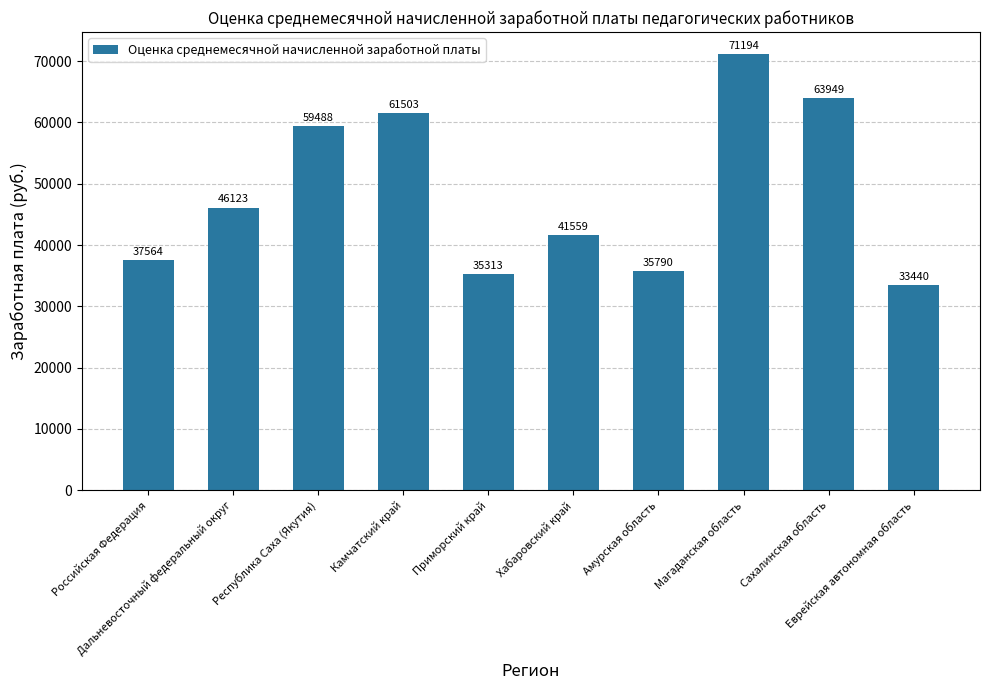

How many series are shown in this chart?

1